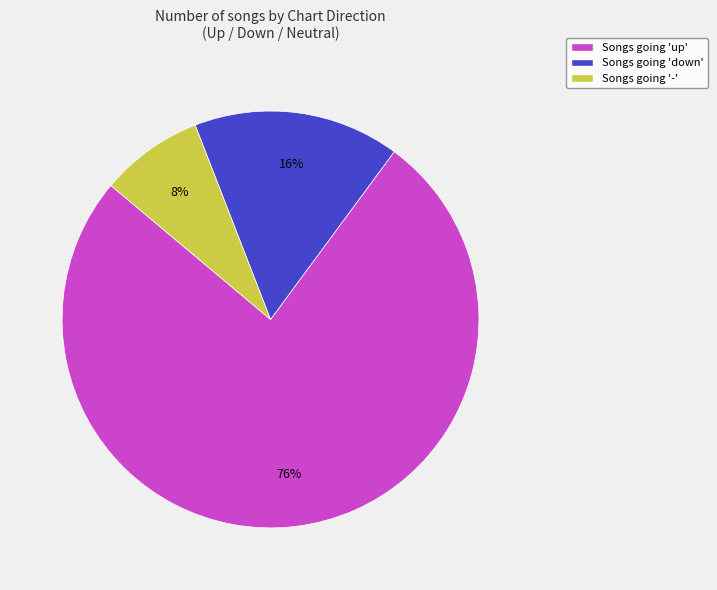

To the nearest percent, what is the average slice percentage?

33%